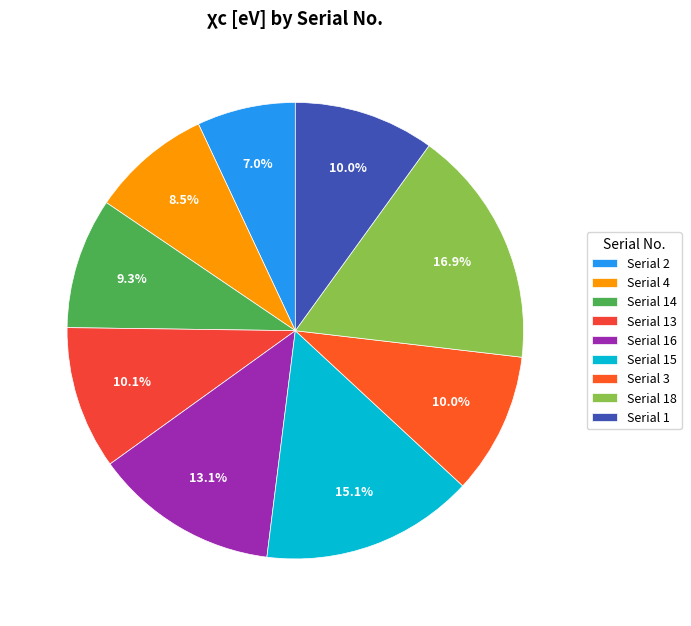

Which category has the smallest portion of the pie?

Serial 2